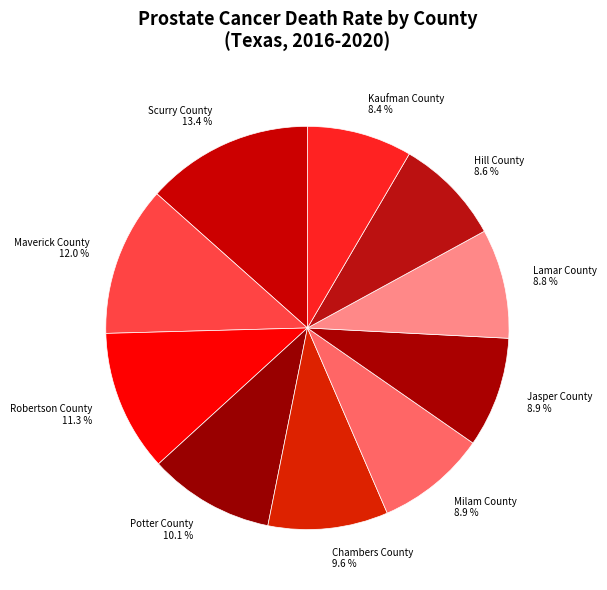

To the nearest percent, what is the combined percentage of Hill County and Maverick County?

21%